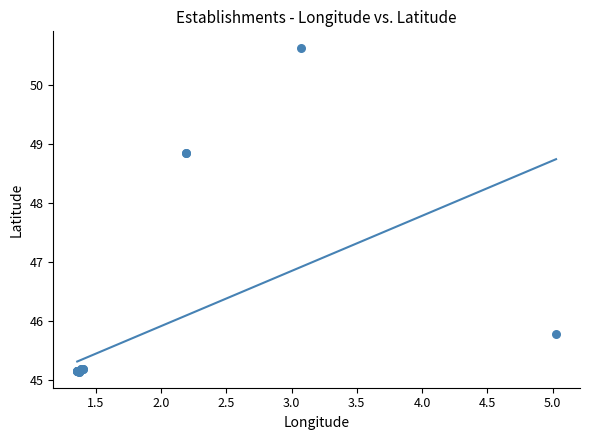

What Y value in the scatter plot is closest to 47?

45.8